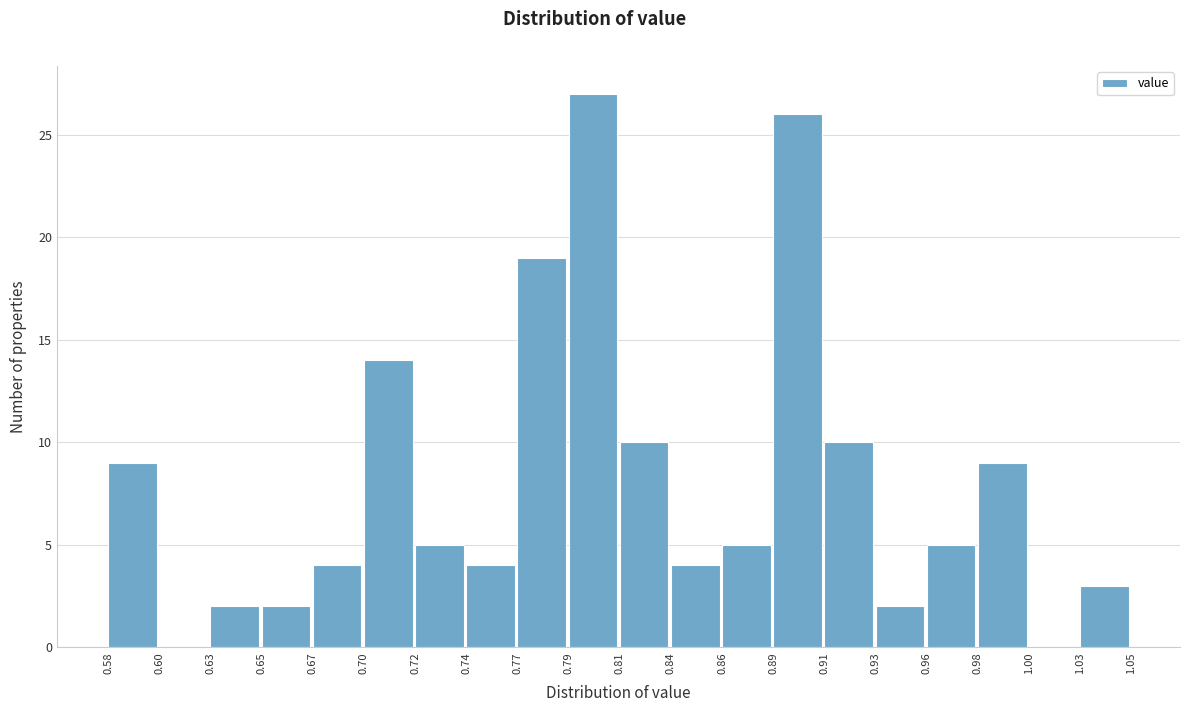

What is the height of the bar covering 0.93 to 0.96 on the x-axis? The values are not printed on the chart, so give them approximately, as read against the axis.

2